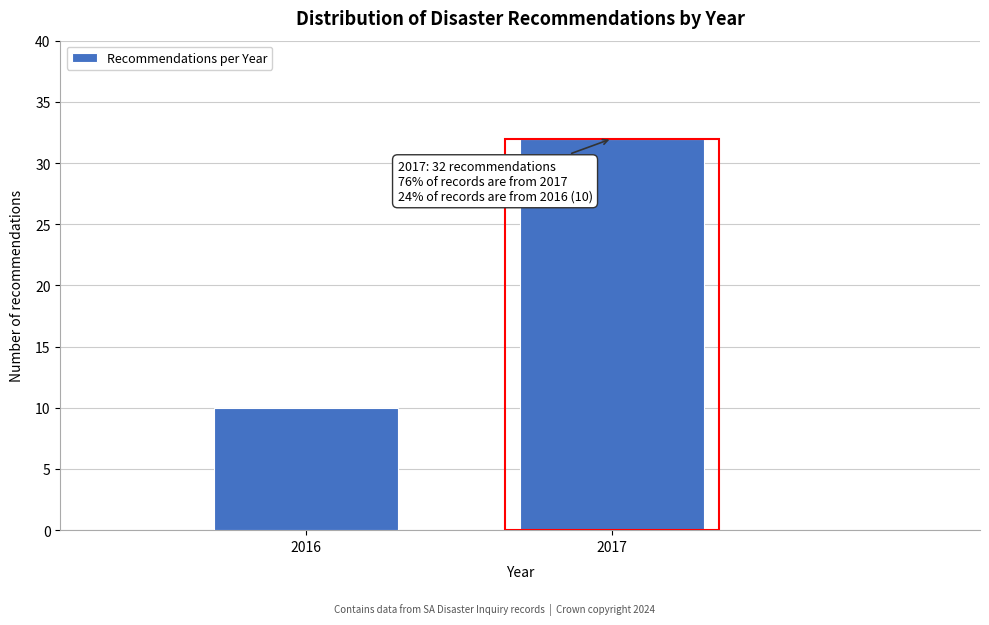

Reading left to right, transcribe all the data shown in this chart.

10	32